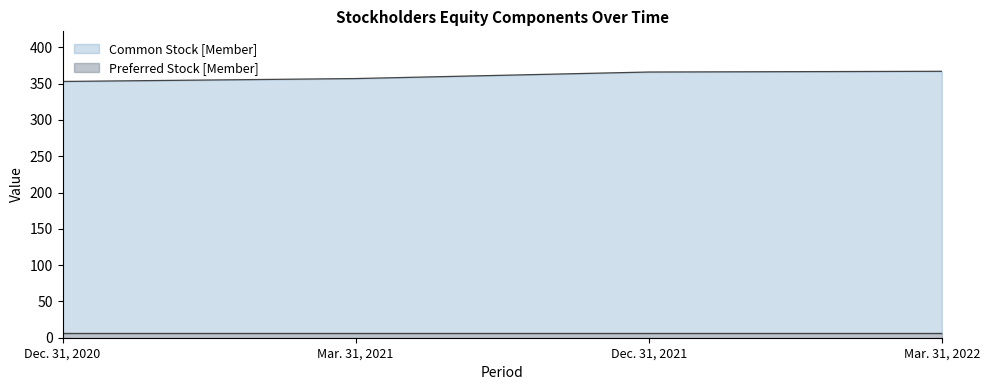

What is the sum of all Preferred Stock [Member] values?

24